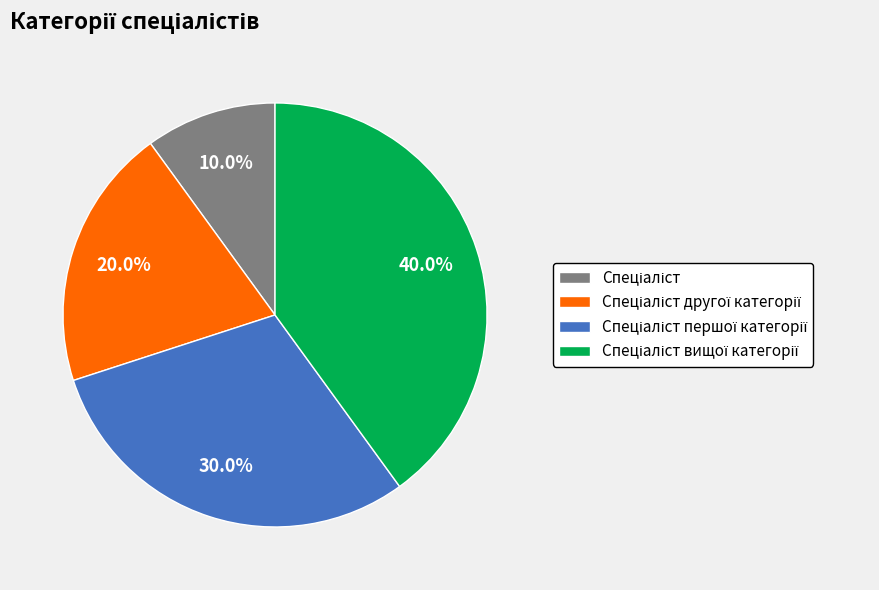

Is there any slice that represents more than half of the pie?

No